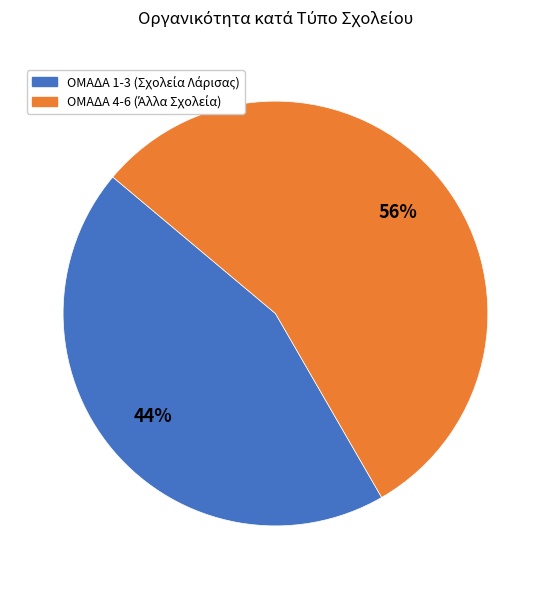

To the nearest percent, what is the average slice percentage?

50%